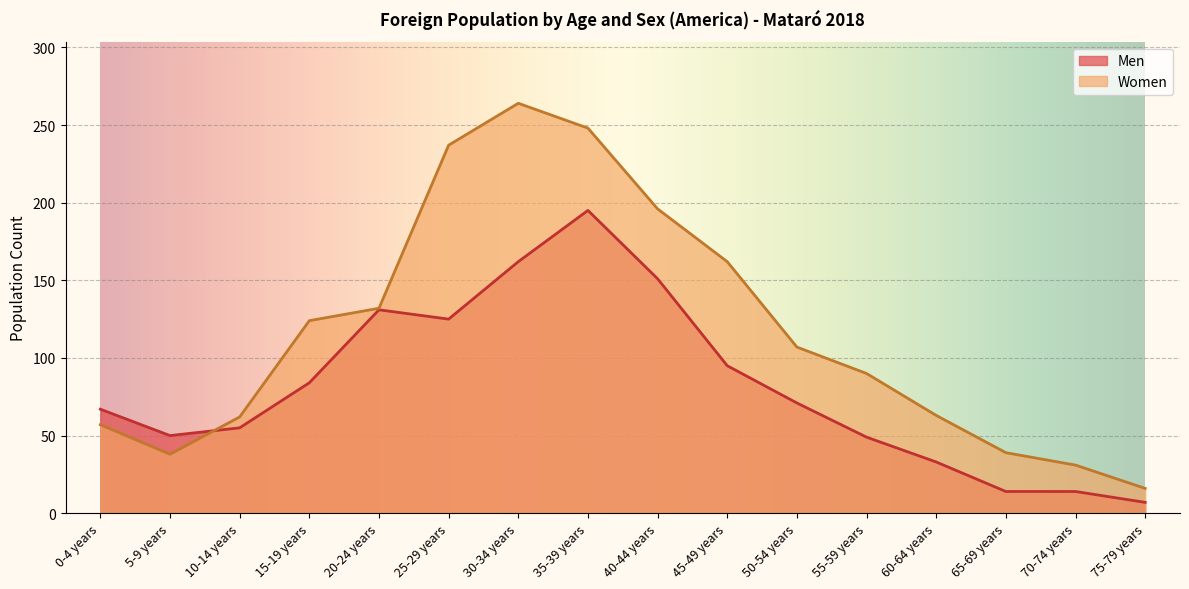

Which series has the widest spread of values?

Women